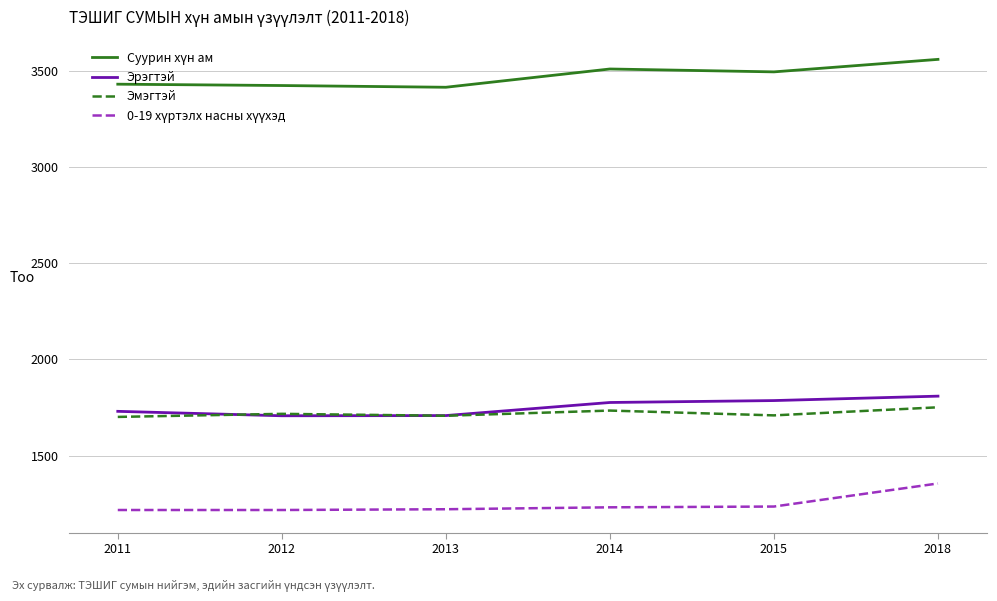

The value of Эмэгтэй at 2018 is 1121. True or false?

False